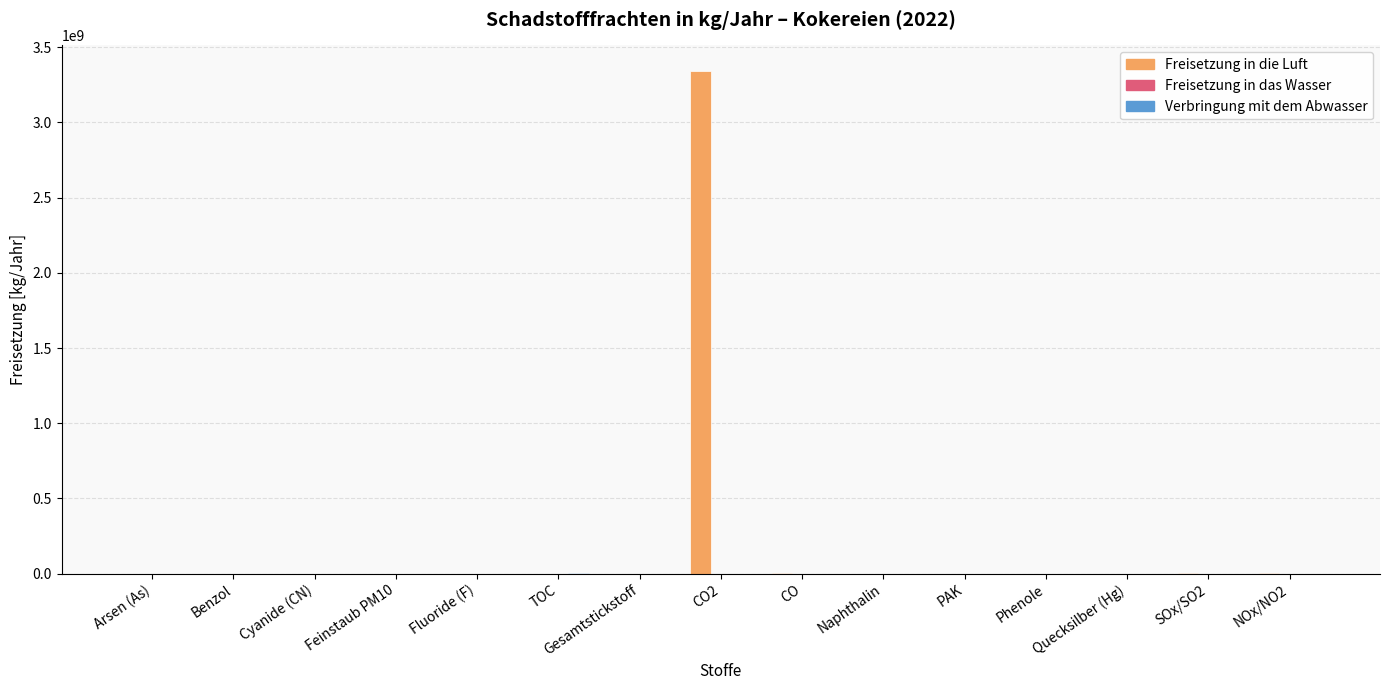

How many data points does each series have?

15